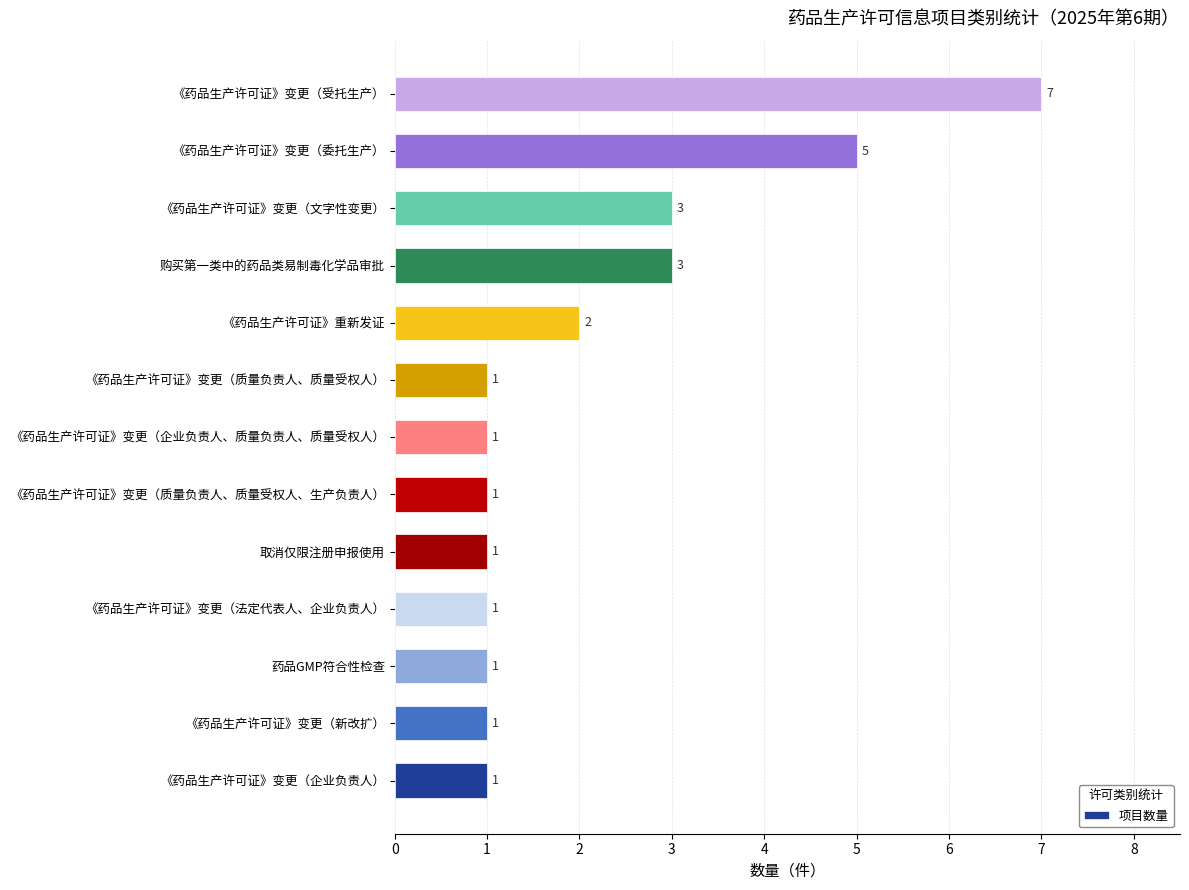

Does the chart contain stacked bars?

No